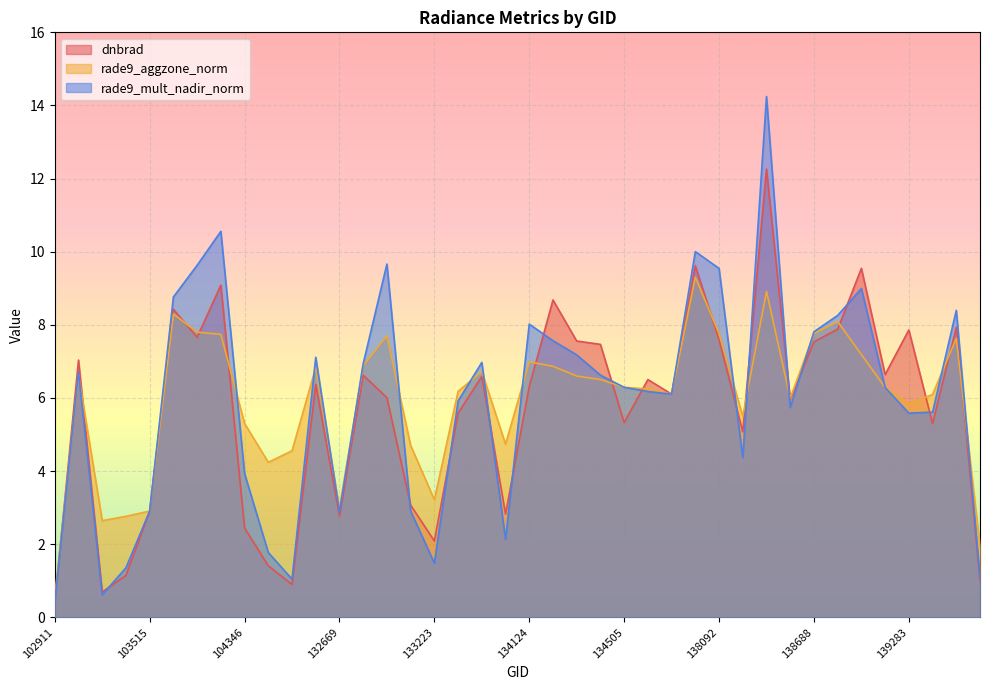

How many lines are shown in the chart?

3